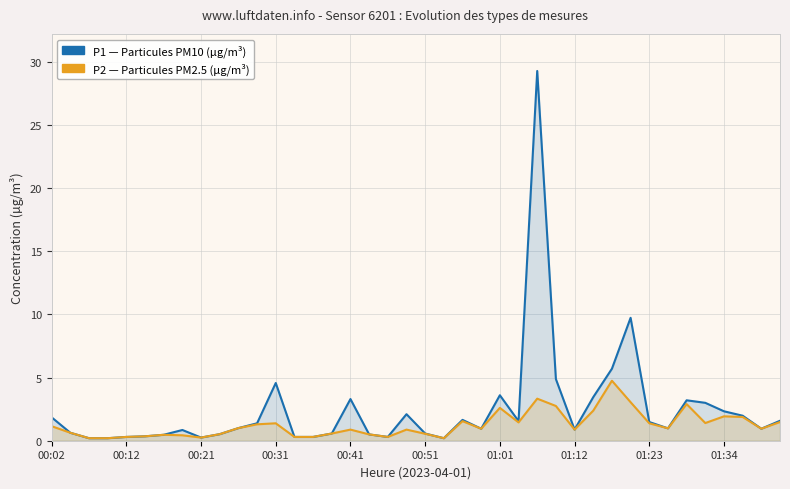

At which category does the chart reach its minimum across all series?

00:21